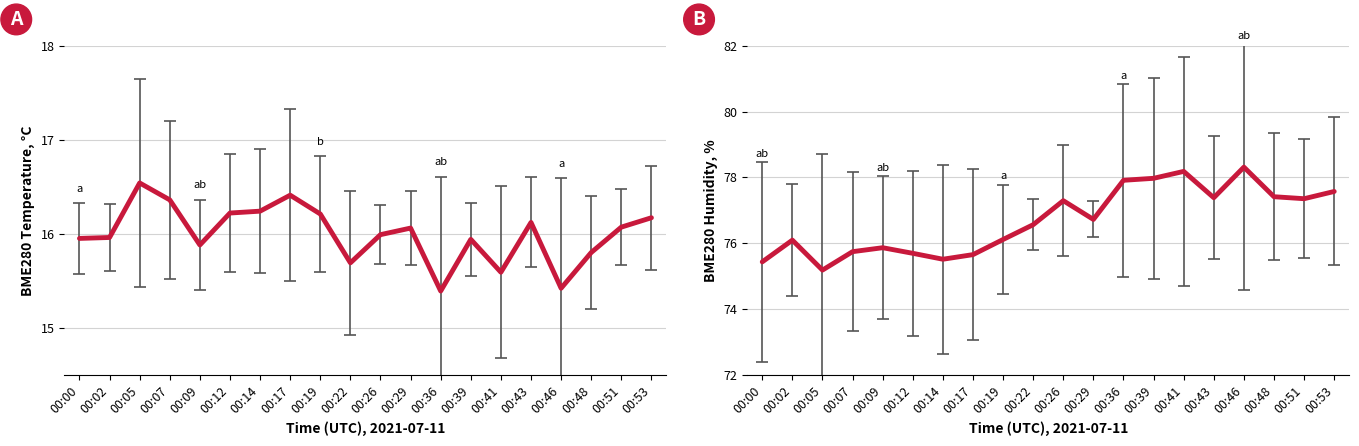

What is the difference between the second highest and second lowest values in the BME280_humidity series?

2.8